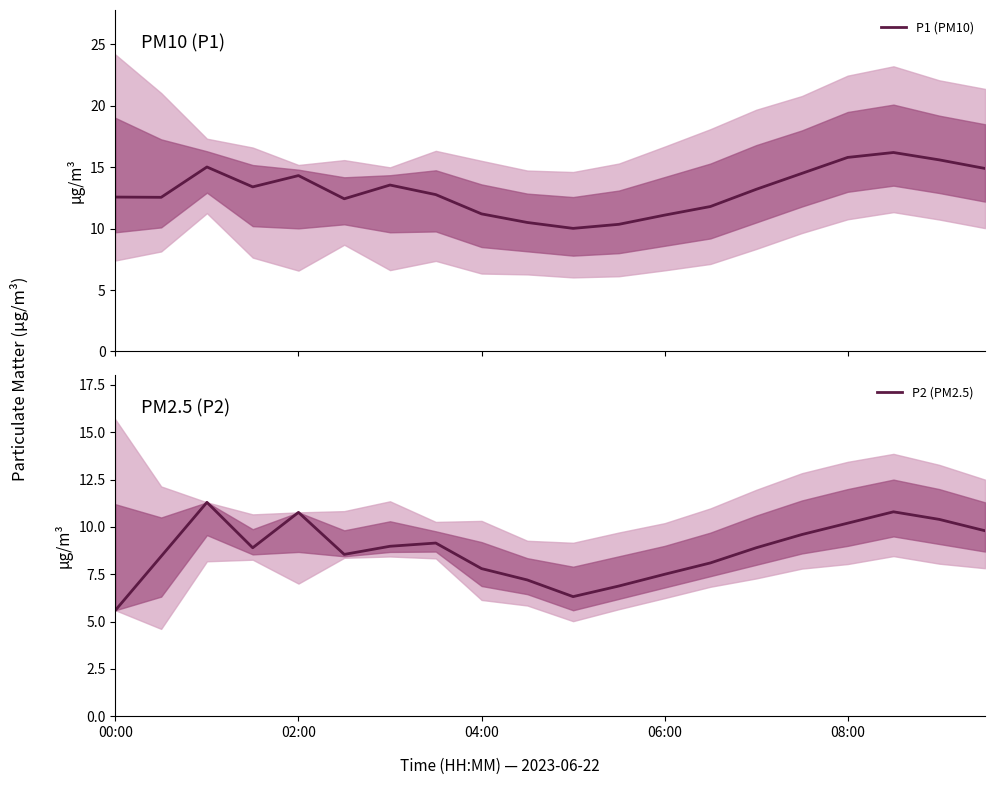

Is it true that P2 (PM2.5) equals 3.8 at 08:00?

False